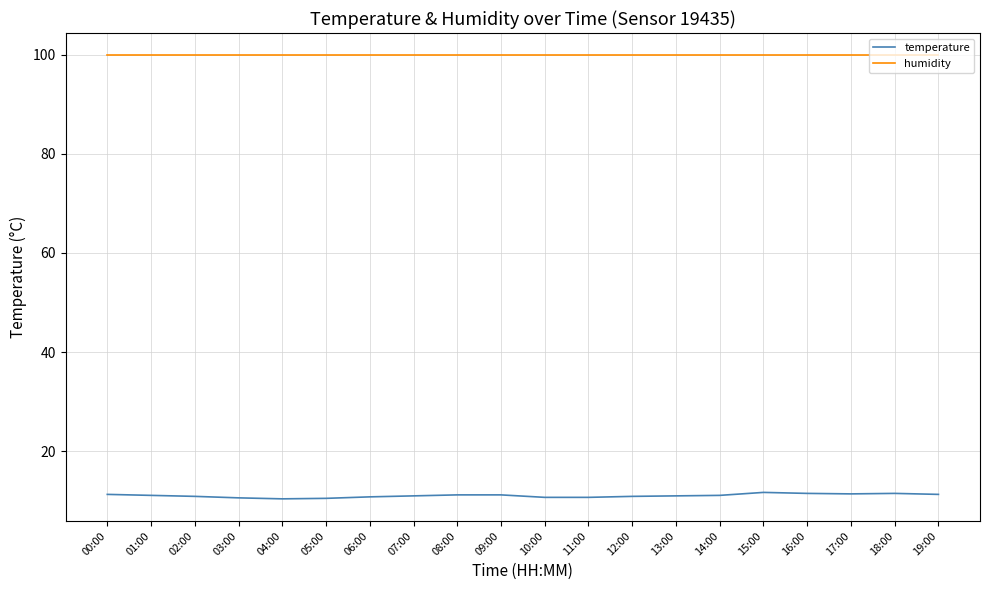

True or false: temperature and humidity intersect in this chart.

False